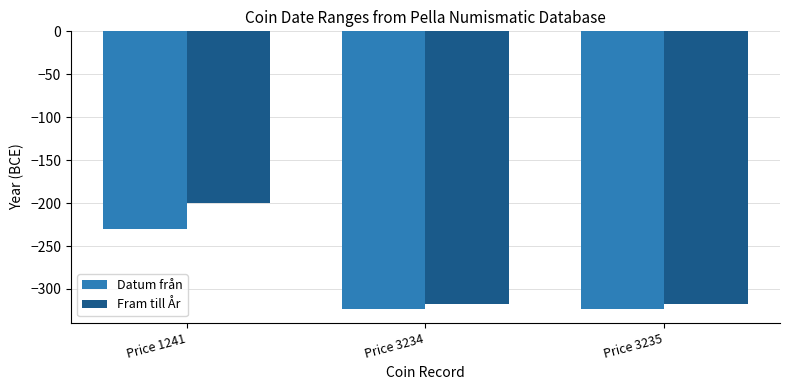

Reading left to right, list all the values displayed in this chart.

Datum från: Price 1241=-230	Price 3234=-323	Price 3235=-323
Fram till År: Price 1241=-200	Price 3234=-317	Price 3235=-317